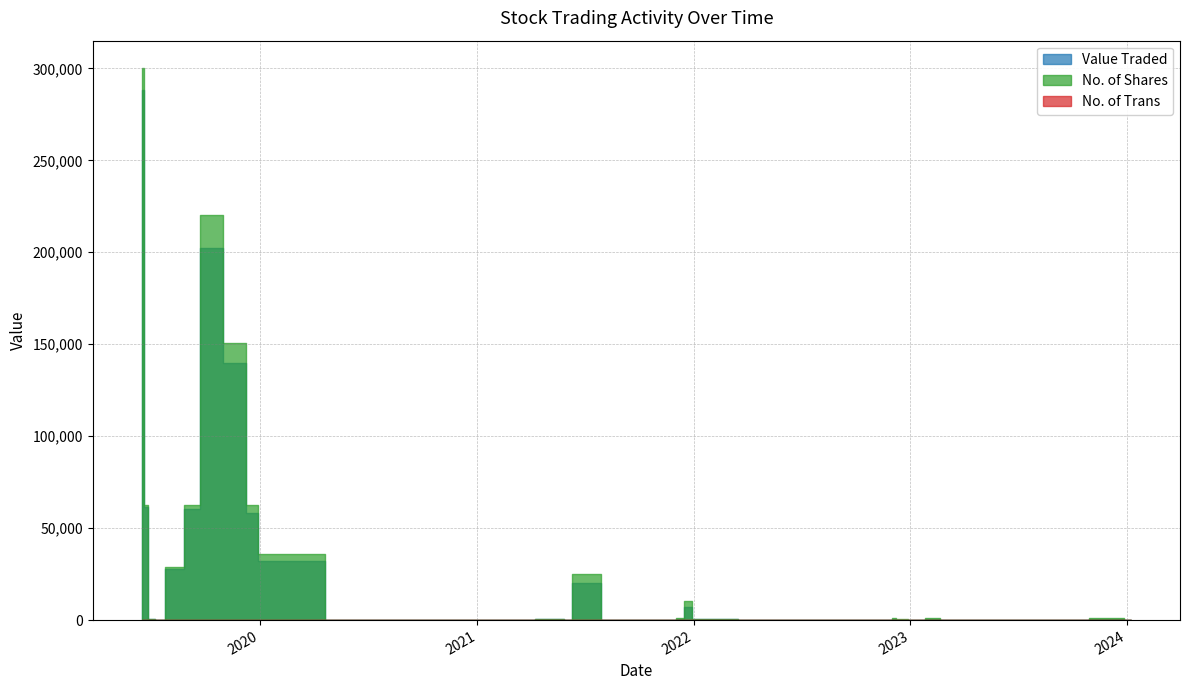

What is the difference between the highest and lowest values at 07/01/2024?

199